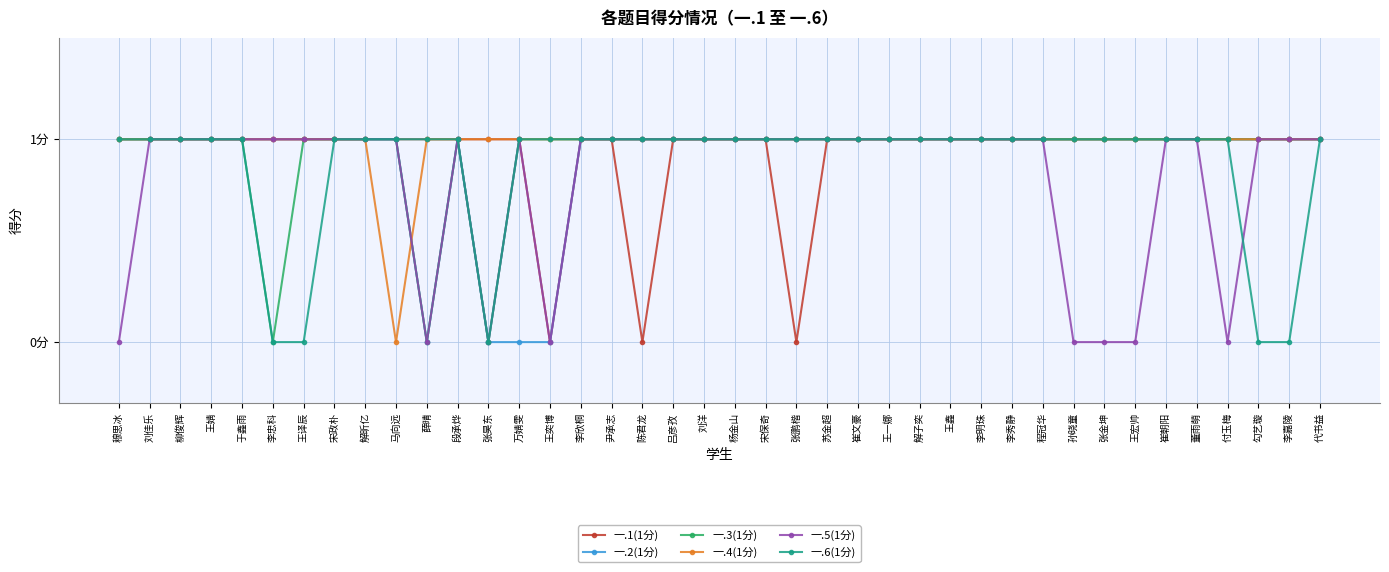

True or false: 一.4(1分) and 一.1(1分) cross at least once.

False